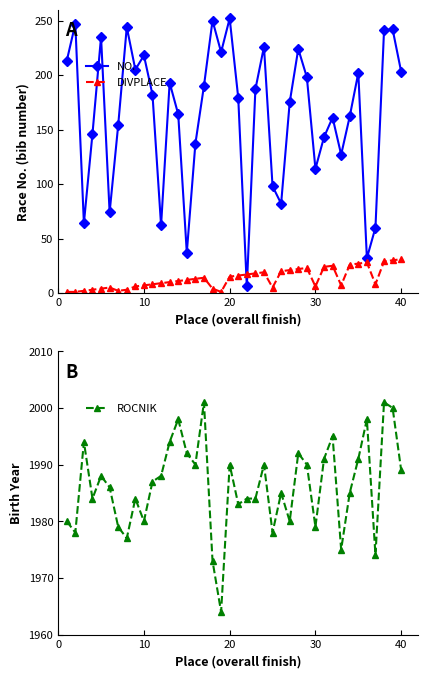

Count the number of data series in this chart.

3